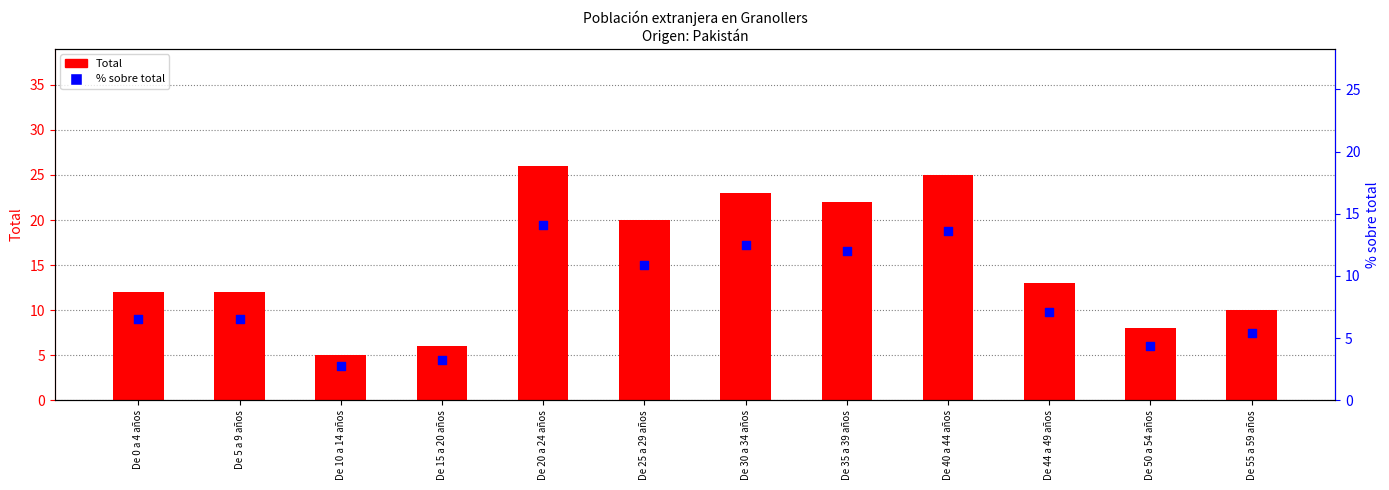

Which series has the largest total across all categories?

Total